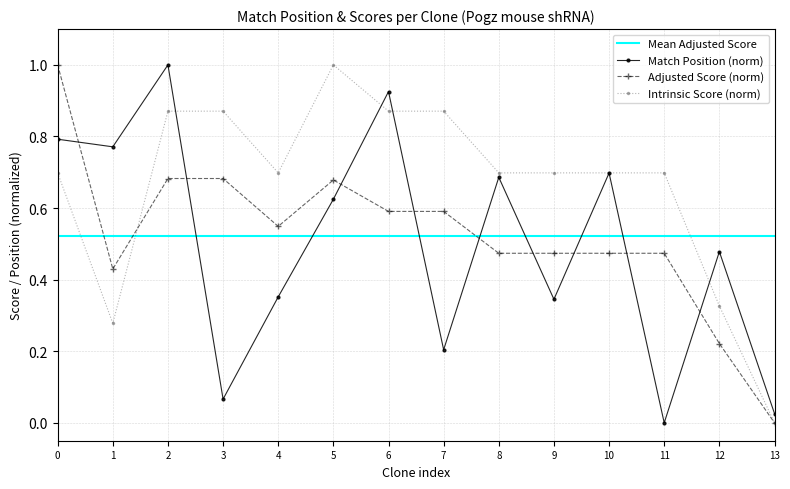

True or false: Adjusted Score (norm) has more than 0 points higher than both neighbors.

True